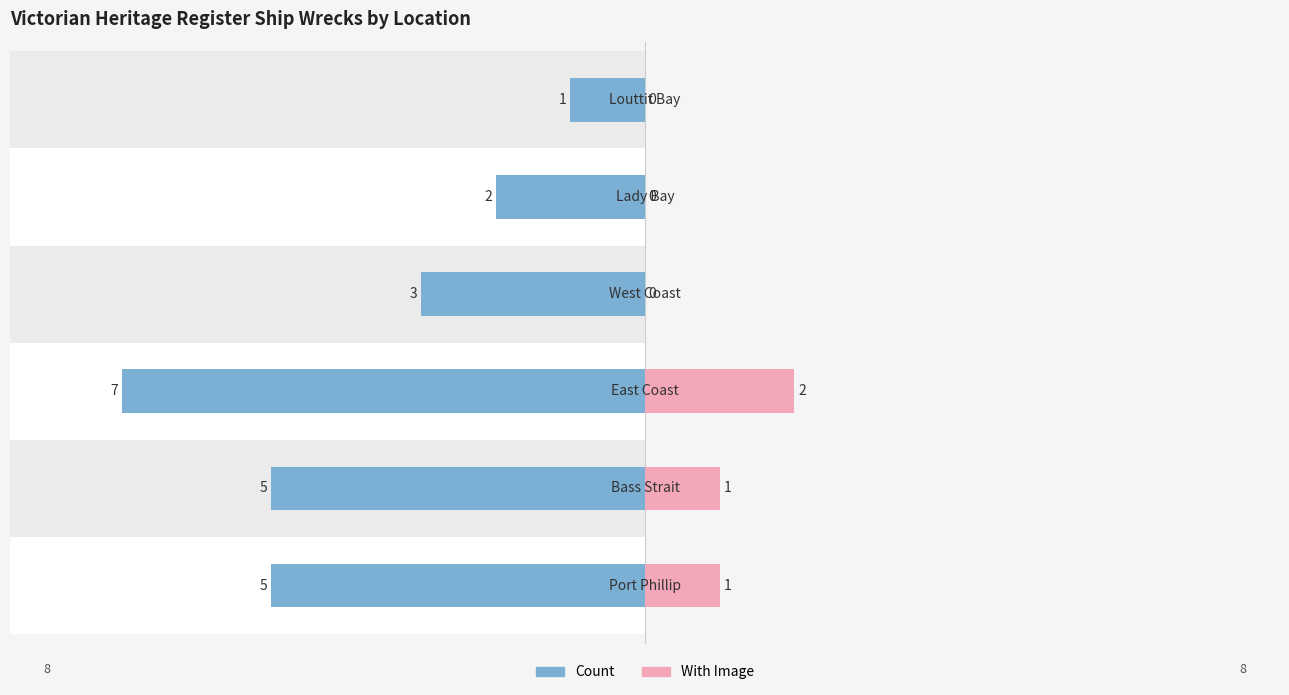

Are the bars grouped side by side (vs. stacked)?

Yes